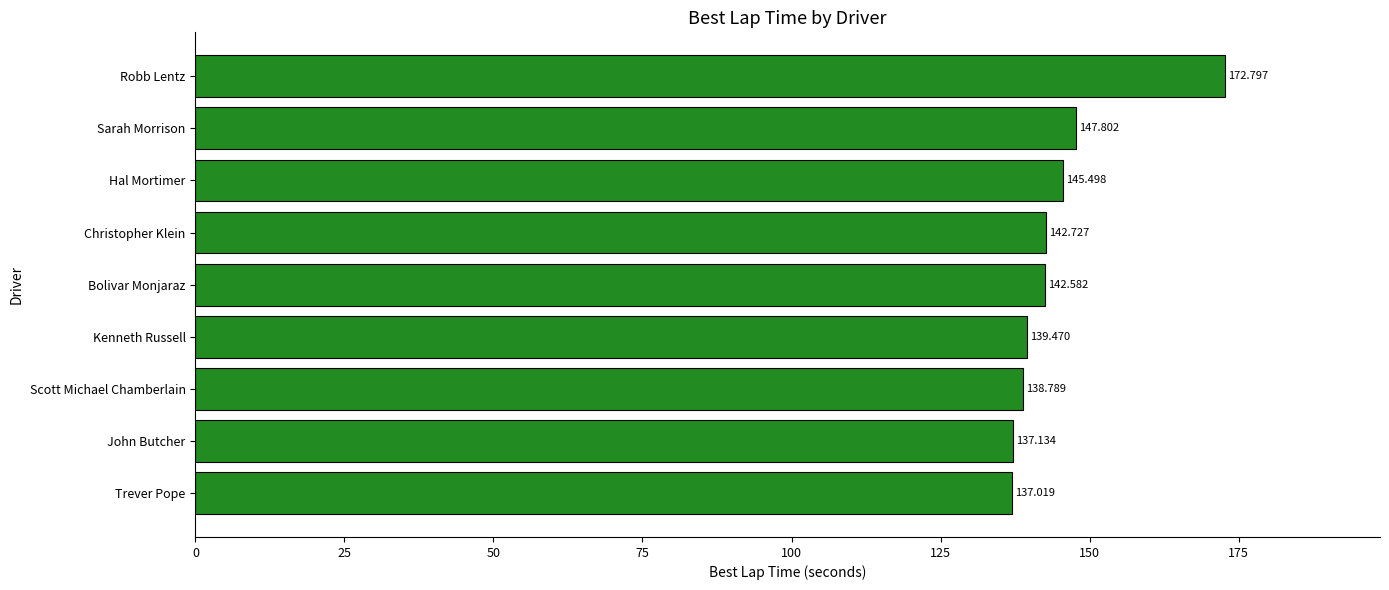

List the labels in order of value, largest first.

Robb Lentz, Sarah Morrison, Hal Mortimer, Christopher Klein, Bolivar Monjaraz, Kenneth Russell, Scott Michael Chamberlain, John Butcher, Trever Pope